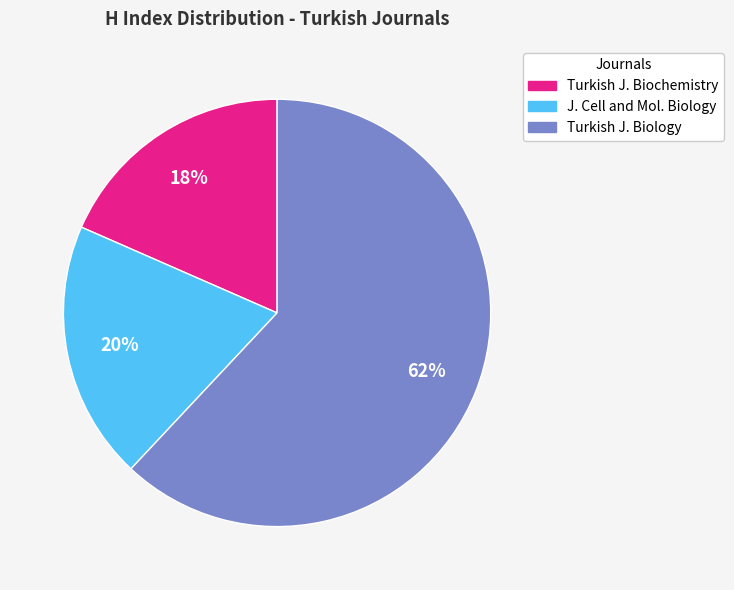

Combined, do Turkish J. Biology and J. Cell and Mol. Biology account for over 50%?

Yes